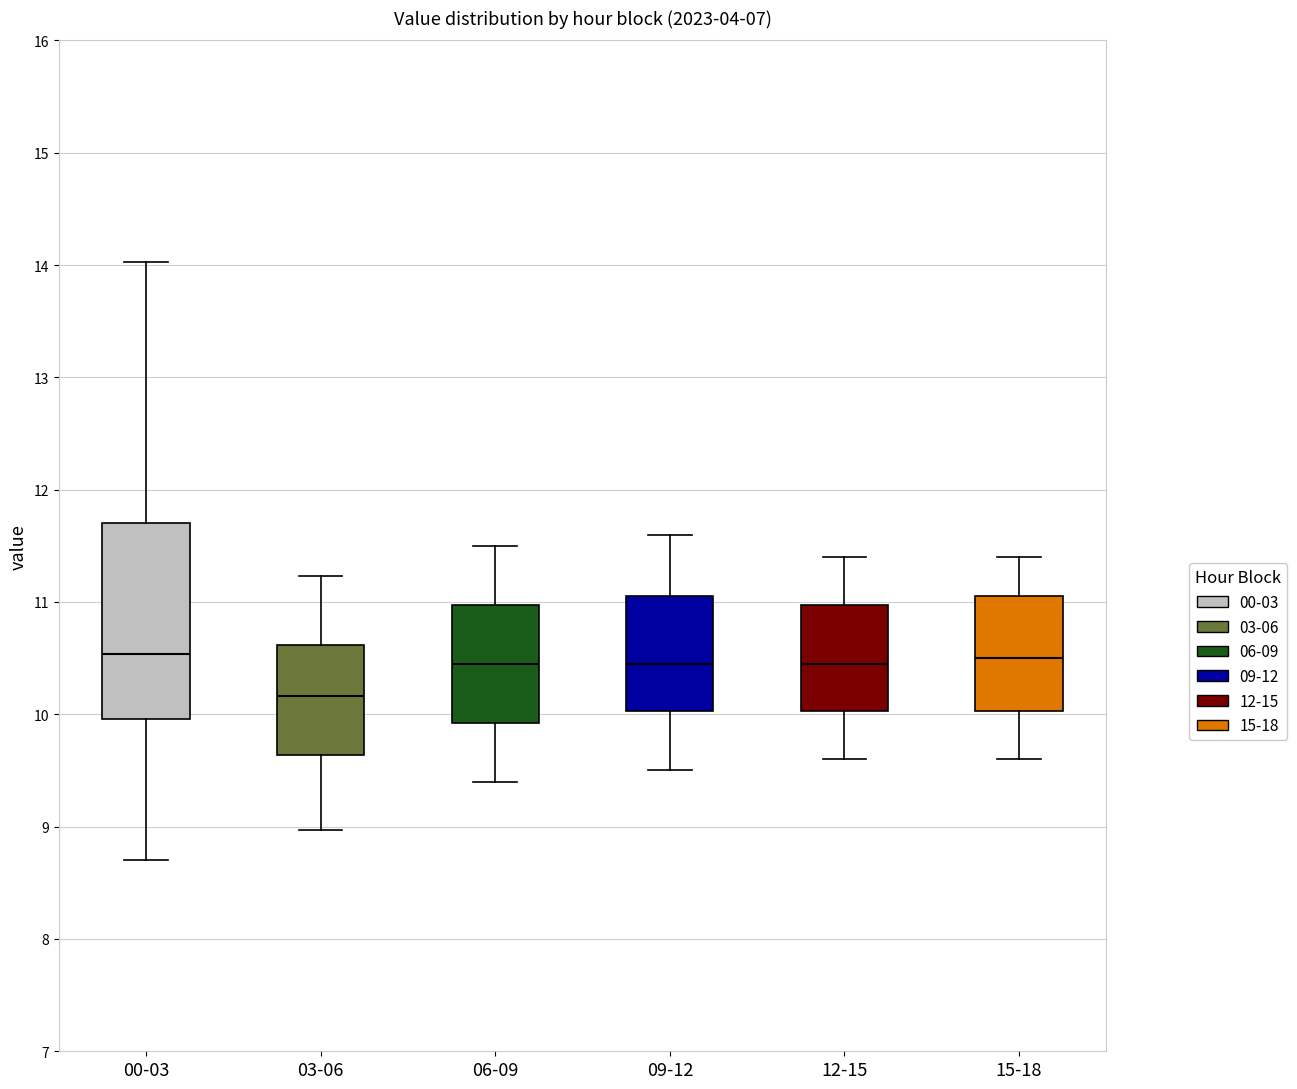

Reading left to right, read every box against the y-axis: the position of its median line, the range the box covers, and the ends of its whiskers. The values are not printed on the chart, so give them approximately, as read against the axis.

00-03: median 10.5, box 10.0 to 11.7, whiskers 8.7 to 14.0
03-06: median 10.2, box 9.6 to 10.6, whiskers 9.0 to 11.2
06-09: median 10.5, box 9.9 to 11.0, whiskers 9.4 to 11.5
09-12: median 10.5, box 10.0 to 11.1, whiskers 9.5 to 11.6
12-15: median 10.5, box 10.0 to 11.0, whiskers 9.6 to 11.4
15-18: median 10.5, box 10.0 to 11.1, whiskers 9.6 to 11.4